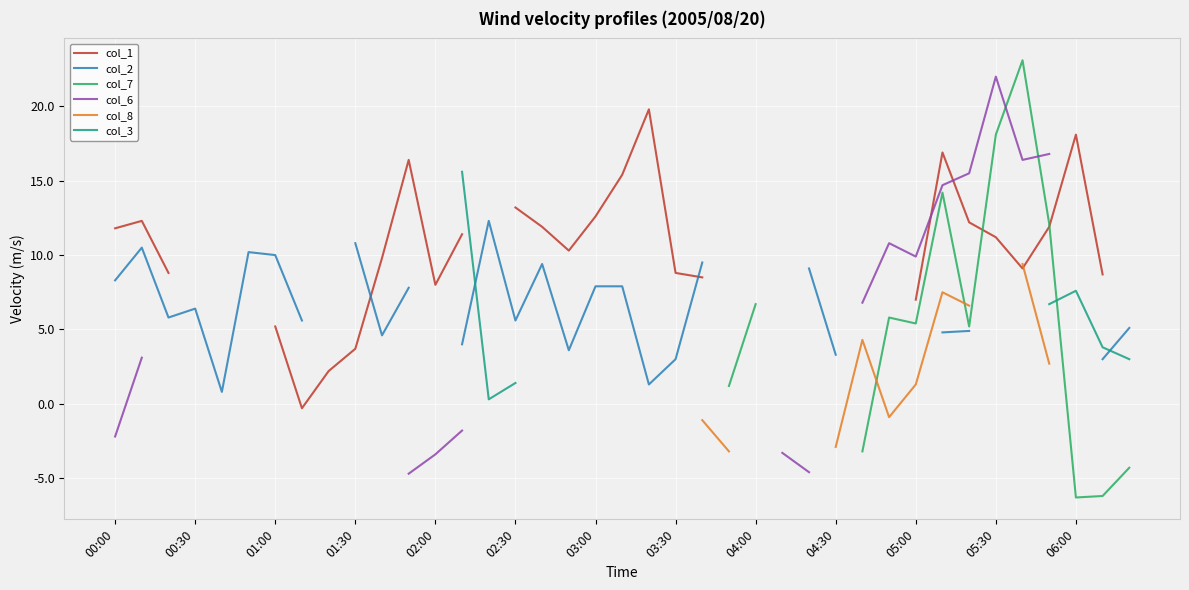

Between 00:00 and 14, which series saw the biggest shift?

col_2